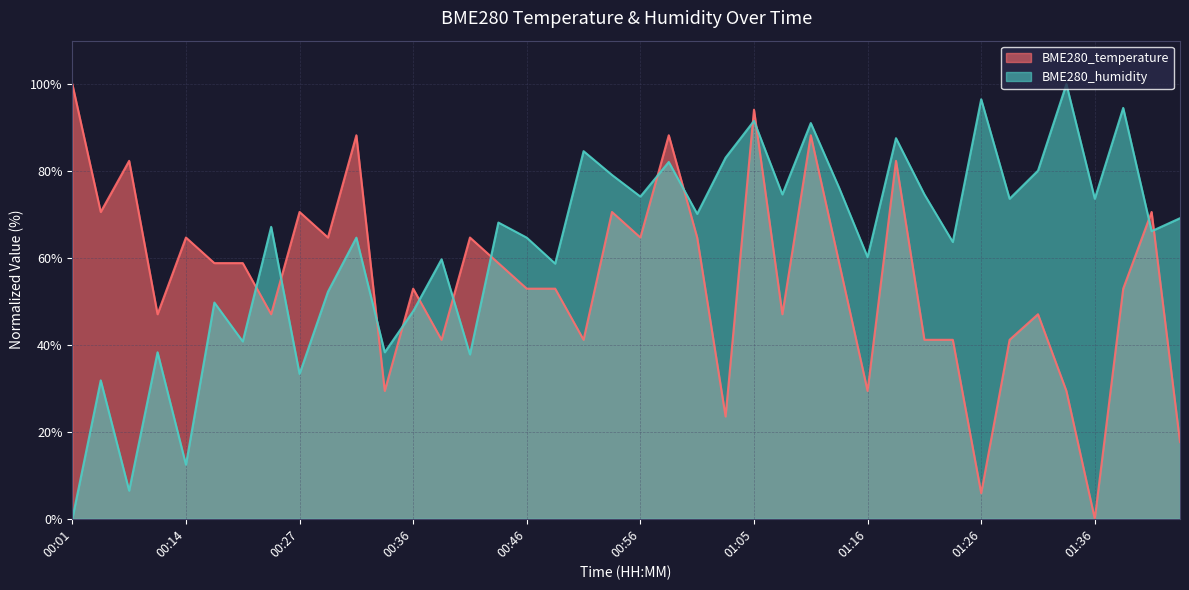

Reading left to right, transcribe all the data shown in this chart.

BME280_temperature: 100.0	70.6	82.4	47.1	64.7	58.8	58.8	47.1	70.6	64.7	88.2	29.4	52.9	41.2	64.7	58.8	52.9	52.9	41.2	70.6	64.7	88.2	64.7	23.5	94.1	47.1	88.2	58.8	29.4	82.4	41.2	41.2	5.9	41.2	47.1	29.4	0.0	52.9	70.6	17.6
BME280_humidity: 0.0	31.8	6.5	38.3	12.4	49.8	40.8	67.2	33.3	52.2	64.7	38.3	47.8	59.7	37.8	68.2	64.7	58.7	84.6	79.1	74.1	82.1	70.1	83.1	91.5	74.6	91.0	76.1	60.2	87.6	74.6	63.7	96.5	73.6	80.1	100.0	73.6	94.5	66.2	69.2